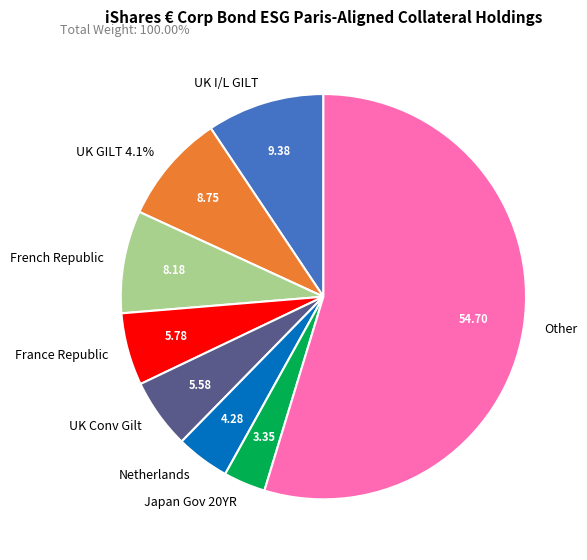

How many slices are in this pie chart?

8